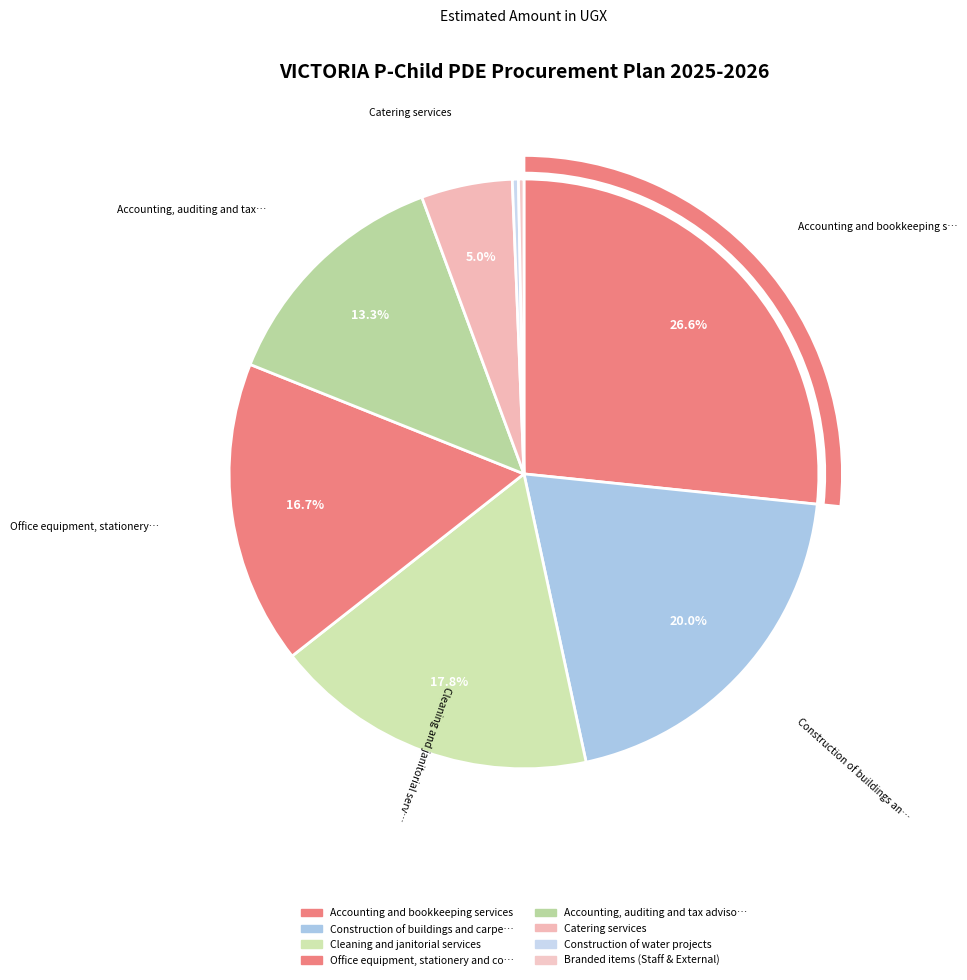

To the nearest percent, what is the difference between the largest and smallest slice percentages?

26%